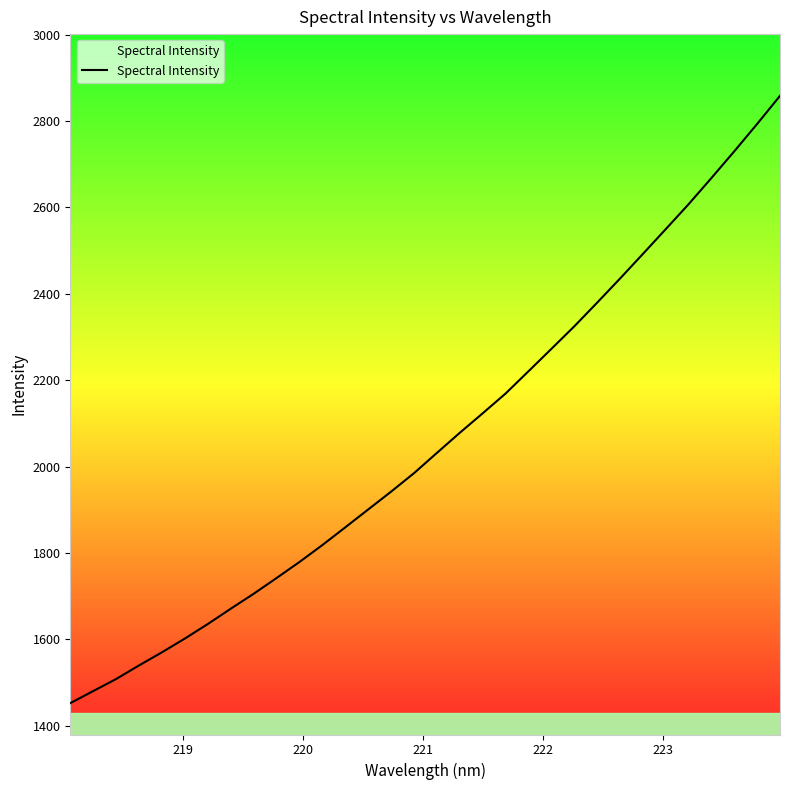

Is this an area chart (filled region under the line)?

No